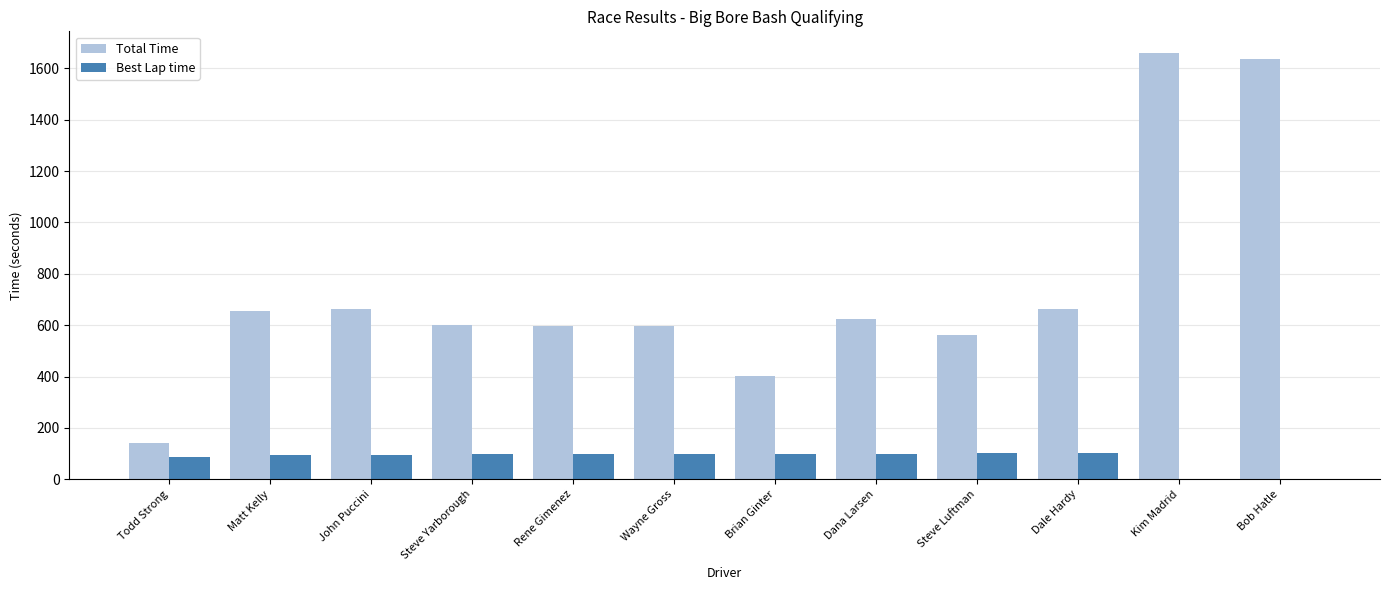

What is the approximate value of Total Time at Brian Ginter?

402.9